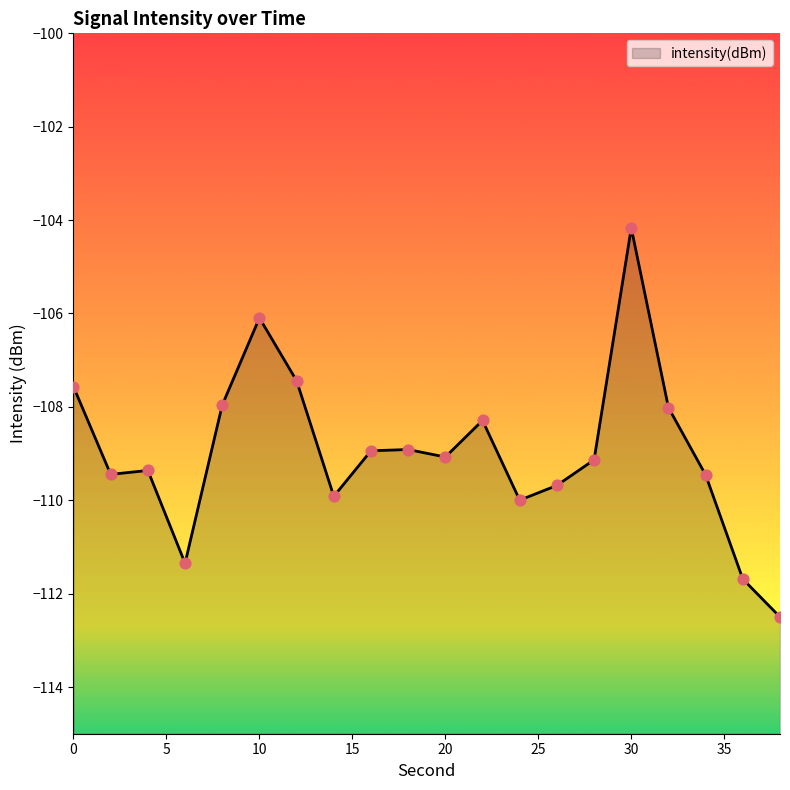

Between 14 and 2, which is larger?

2